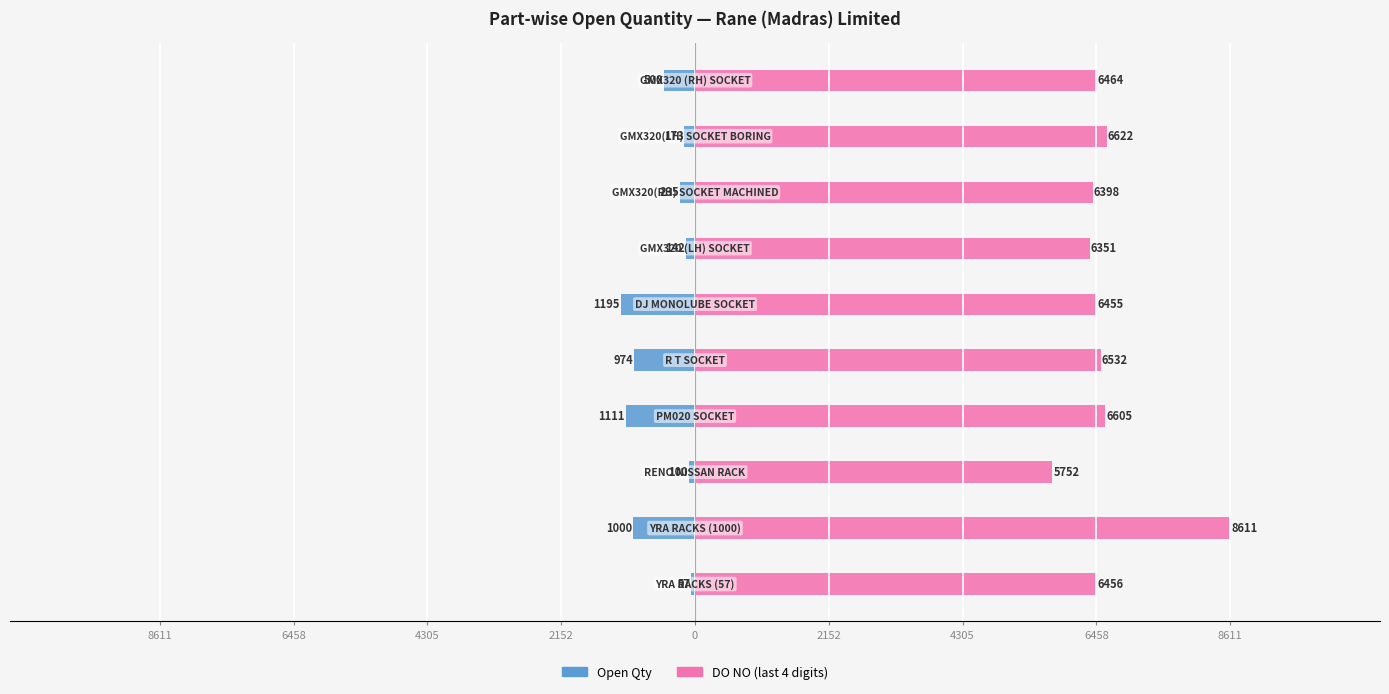

How many data points in DO NO (last 4 digits) are above 6464?

4